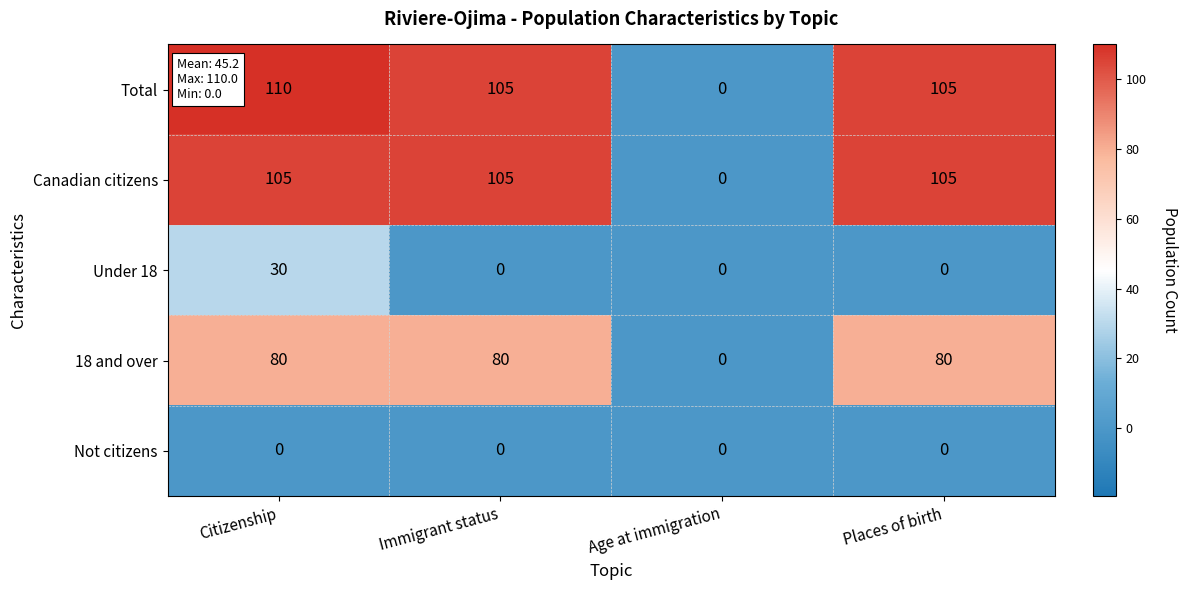

List the series in order of their peak value, highest first.

Total, Canadian citizens, 18 and over, Under 18, Not citizens